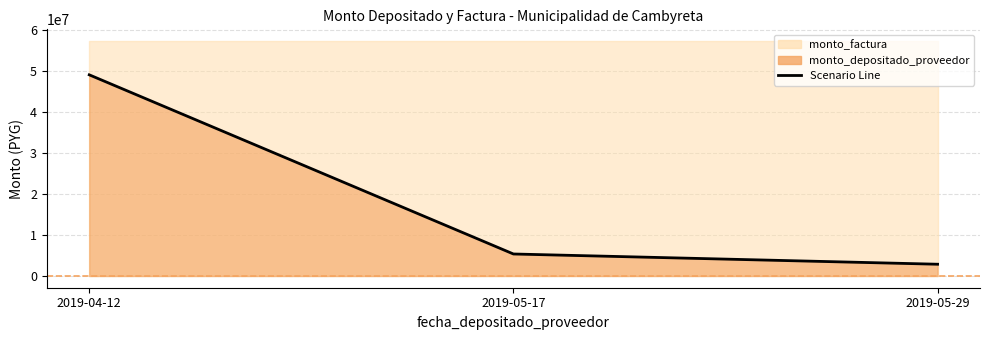

What is the label of the 3rd point from the left?

2019-05-29